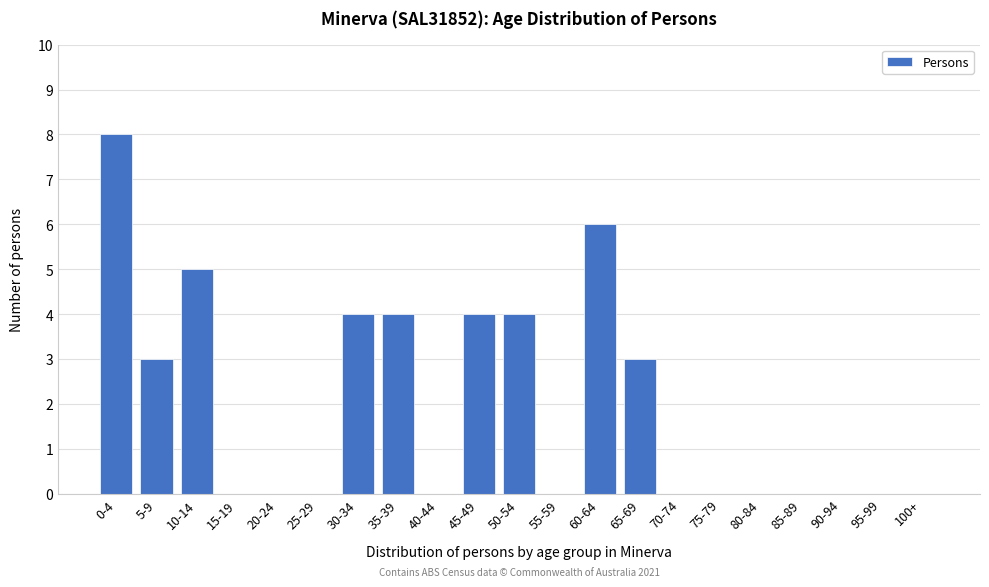

Reading left to right, transcribe all the data shown in this chart.

0-4=8	5-9=3	10-14=5	15-19=0	20-24=0	25-29=0	30-34=4	35-39=4	40-44=0	45-49=4	50-54=4	55-59=0	60-64=6	65-69=3	70-74=0	75-79=0	80-84=0	85-89=0	90-94=0	95-99=0	100+=0